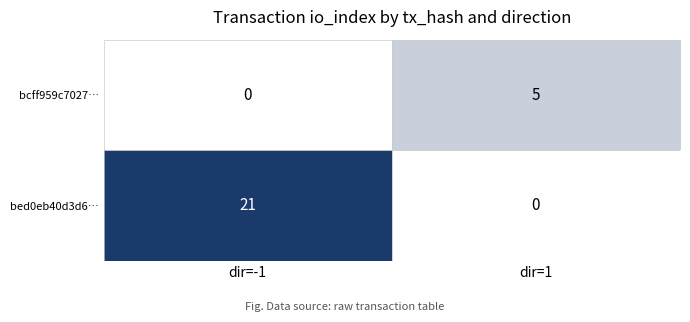

The bed0eb40d3d6… series shows 21 at dir=-1. True or false?

True